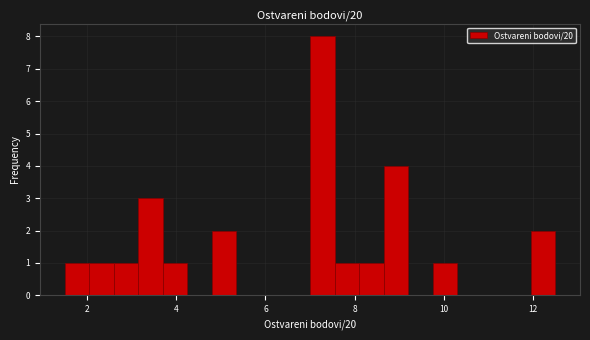

Read against the x-axis, roughly where is the centre of the tallest bar?

7.2